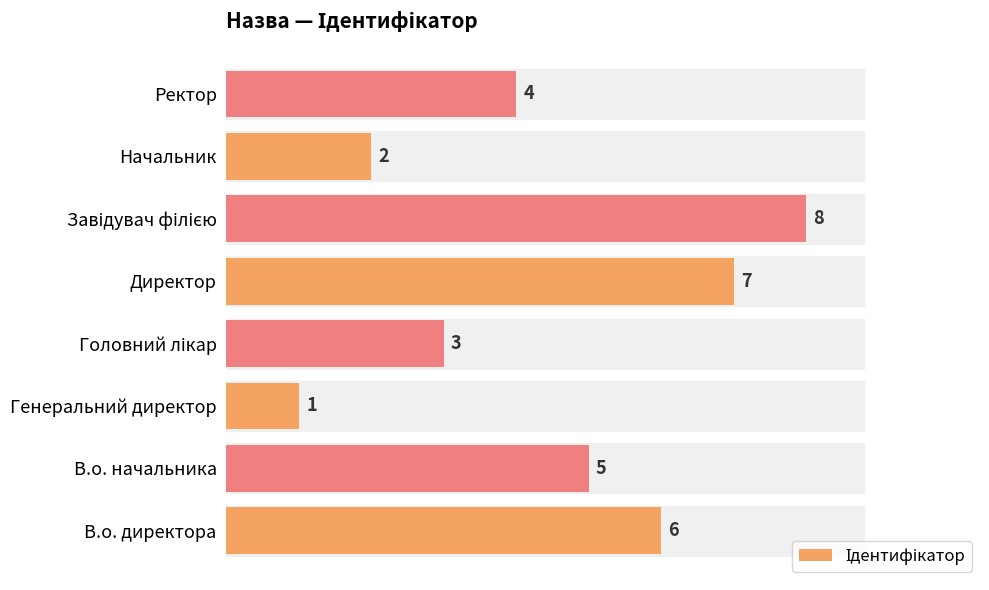

True or false: the data shows 5 at Директор.

False